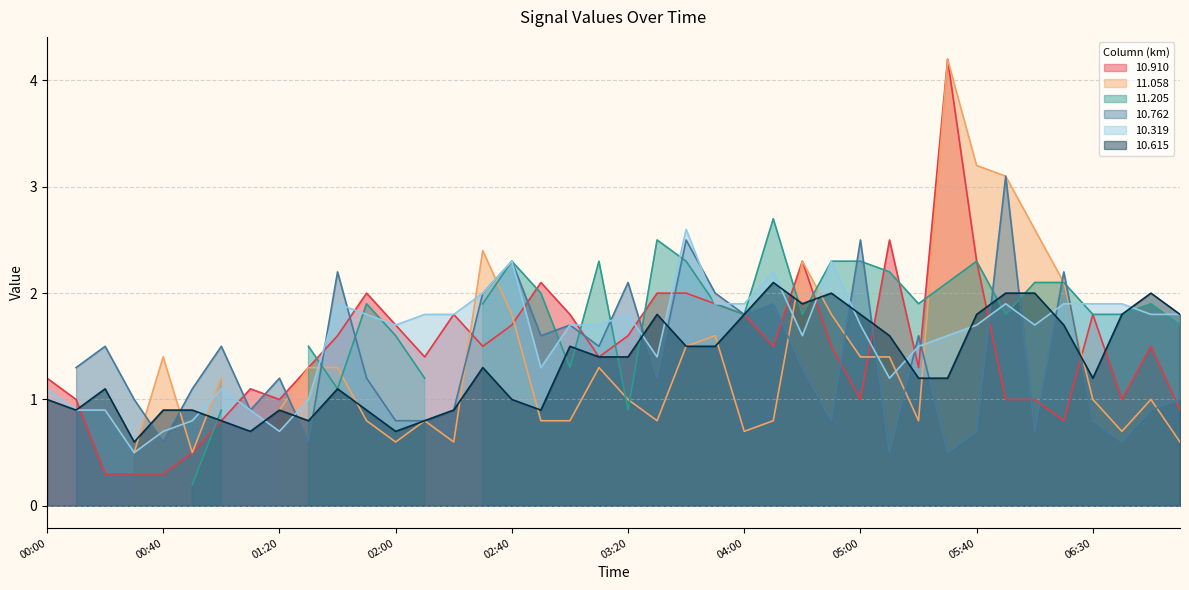

How many interior local valleys does the 10.319 series have?

8